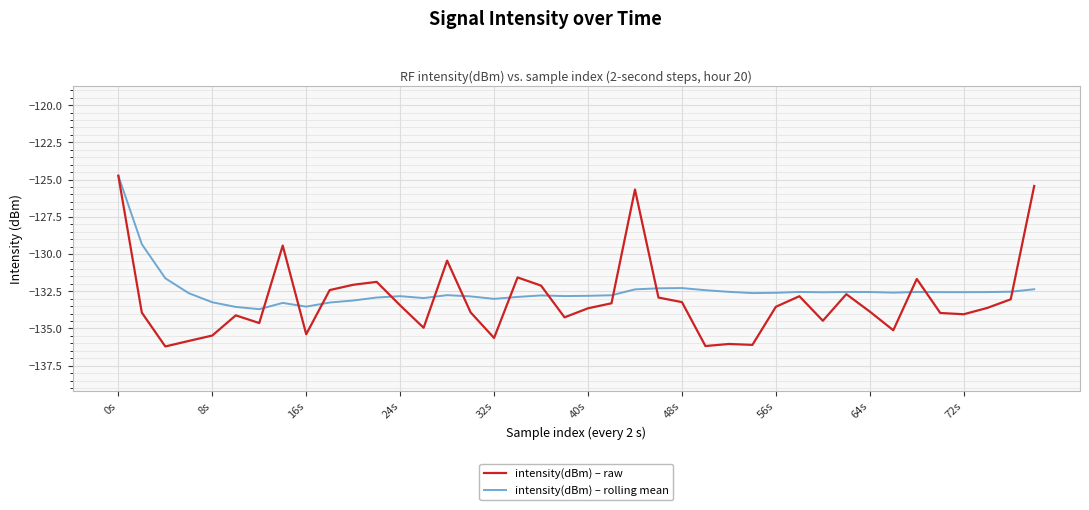

What is the highest value of the intensity(dBm) – rolling mean series?

-124.7